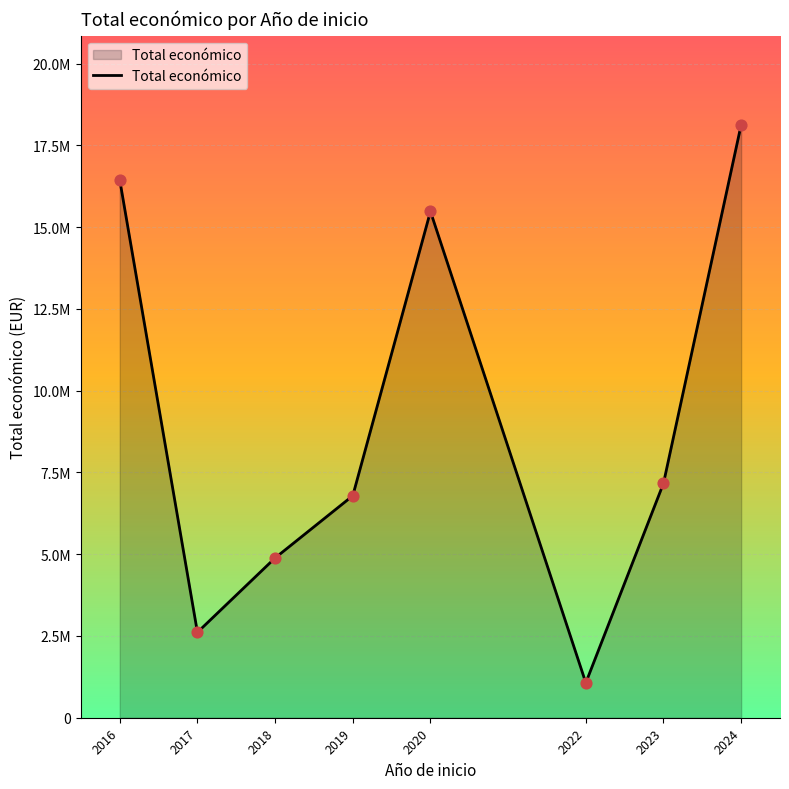

Does the chart have visible grid lines?

Yes